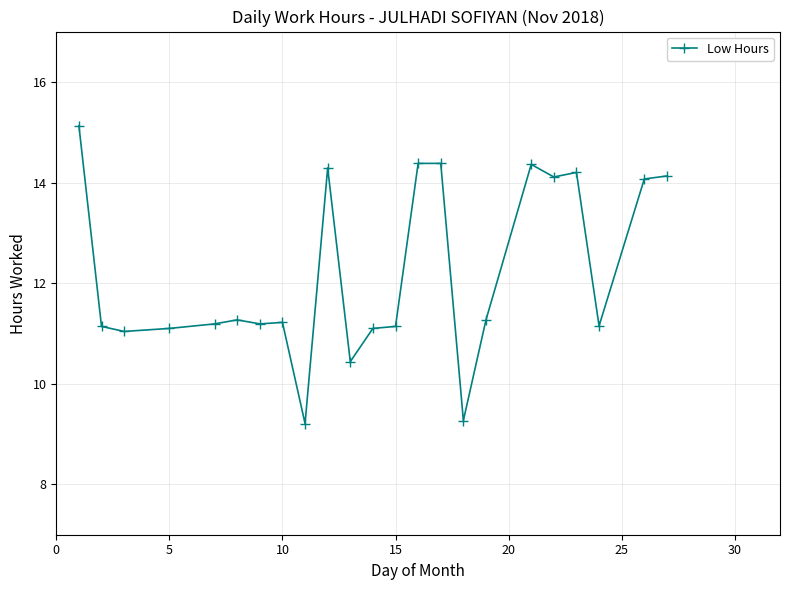

What is the sum of all values?

280.8